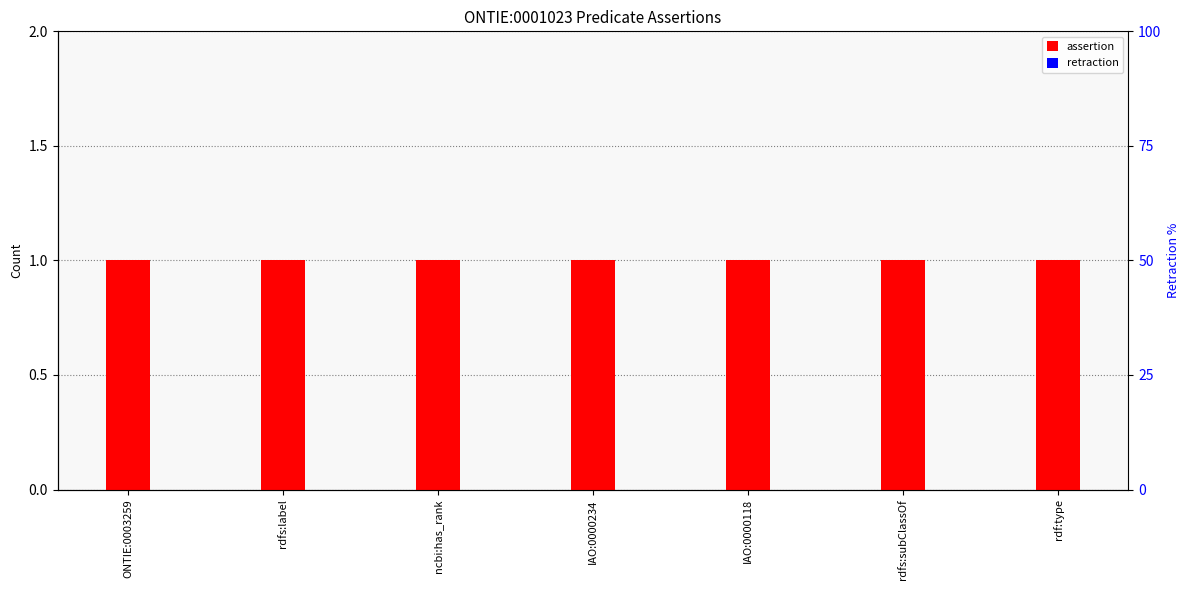

At which category does the chart reach its peak across all series?

ONTIE:0003259